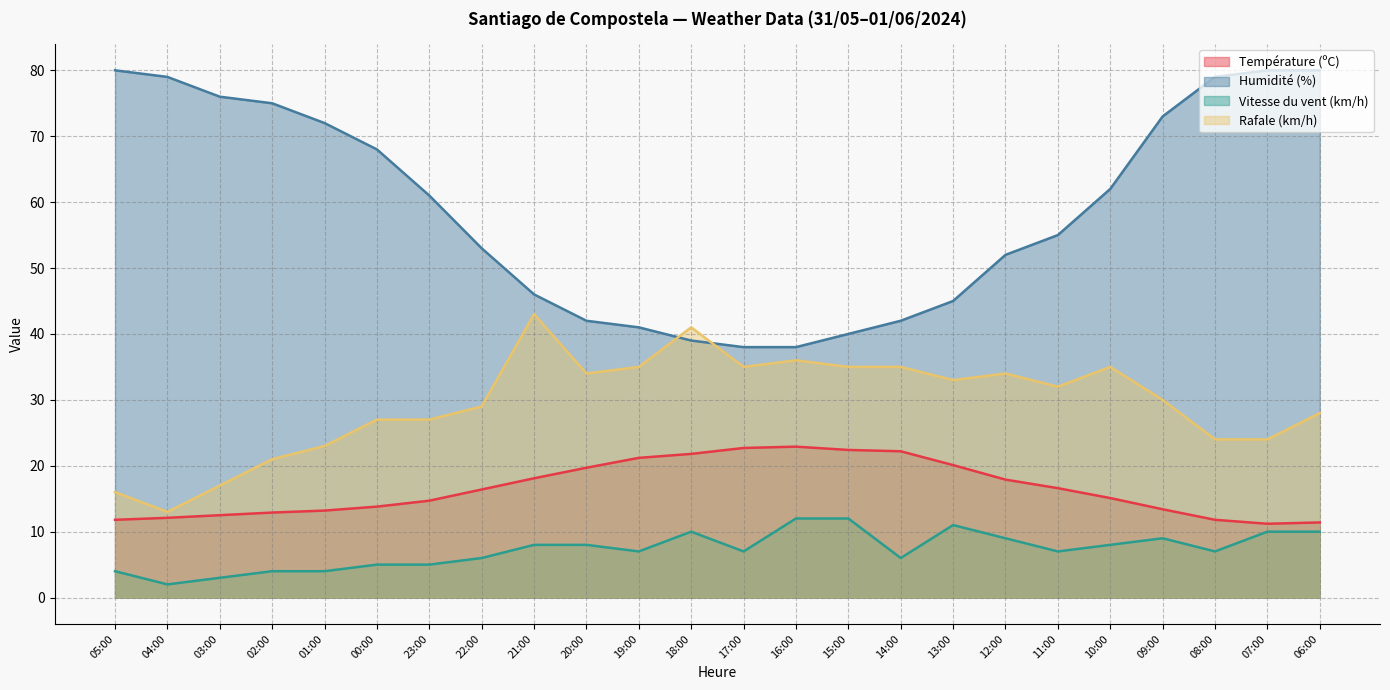

Which series has the largest total across all categories?

Humidité (%)